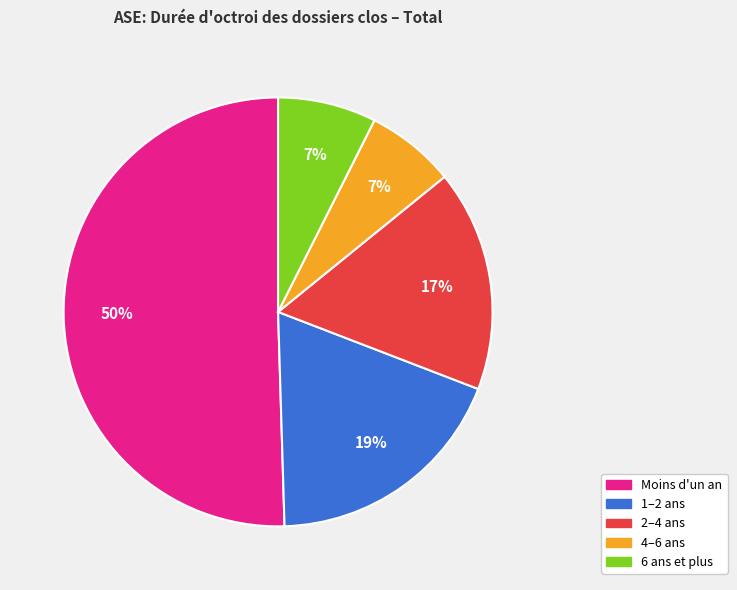

To the nearest percent, what is the difference between the 2–4 ans and 4–6 ans slice percentages?

10%